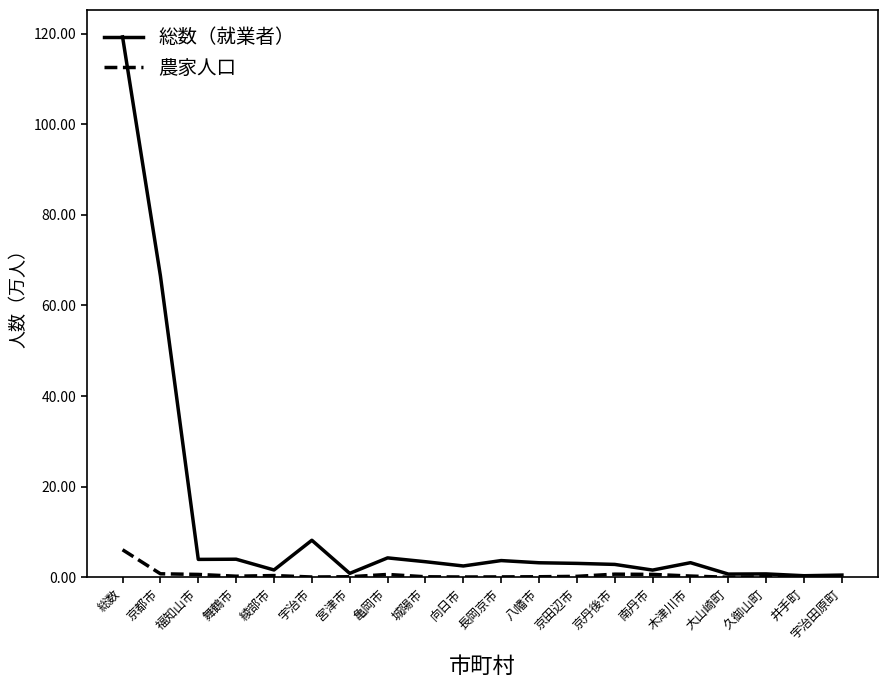

True or false: 総数（就業者） has a value of 119.3 at 総数.

True